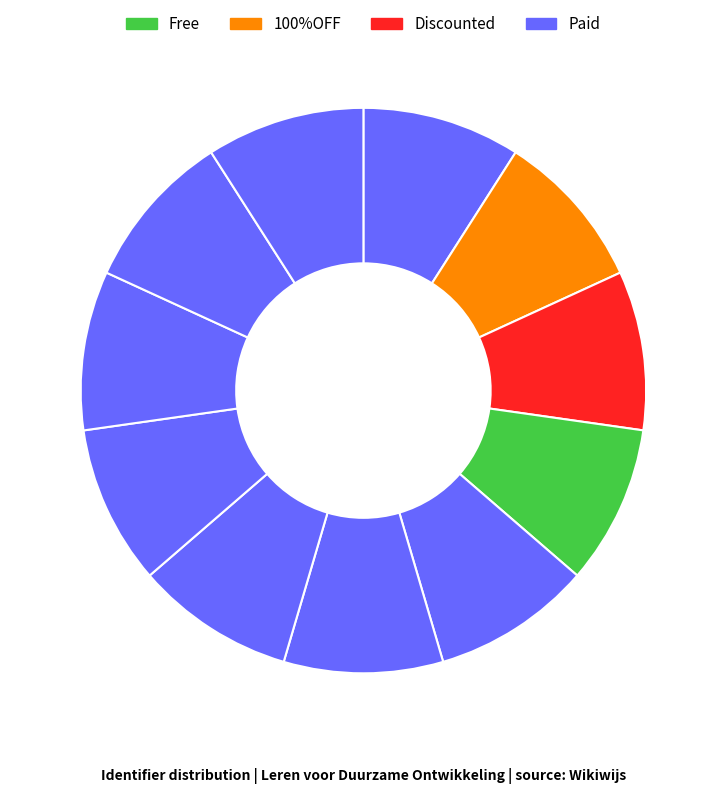

Count the number of slices in the pie.

11